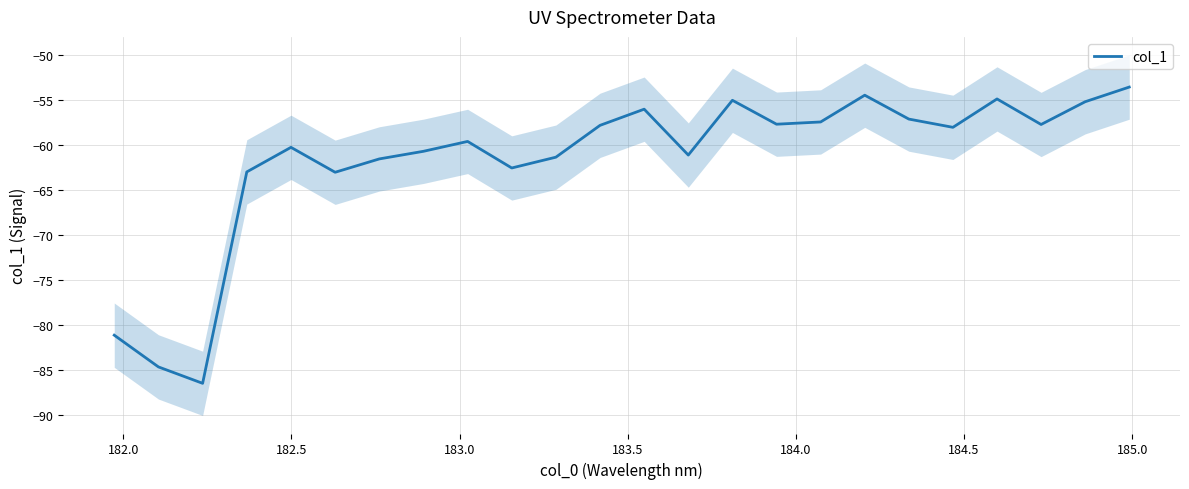

What is the minimum value for col_1?

-86.5